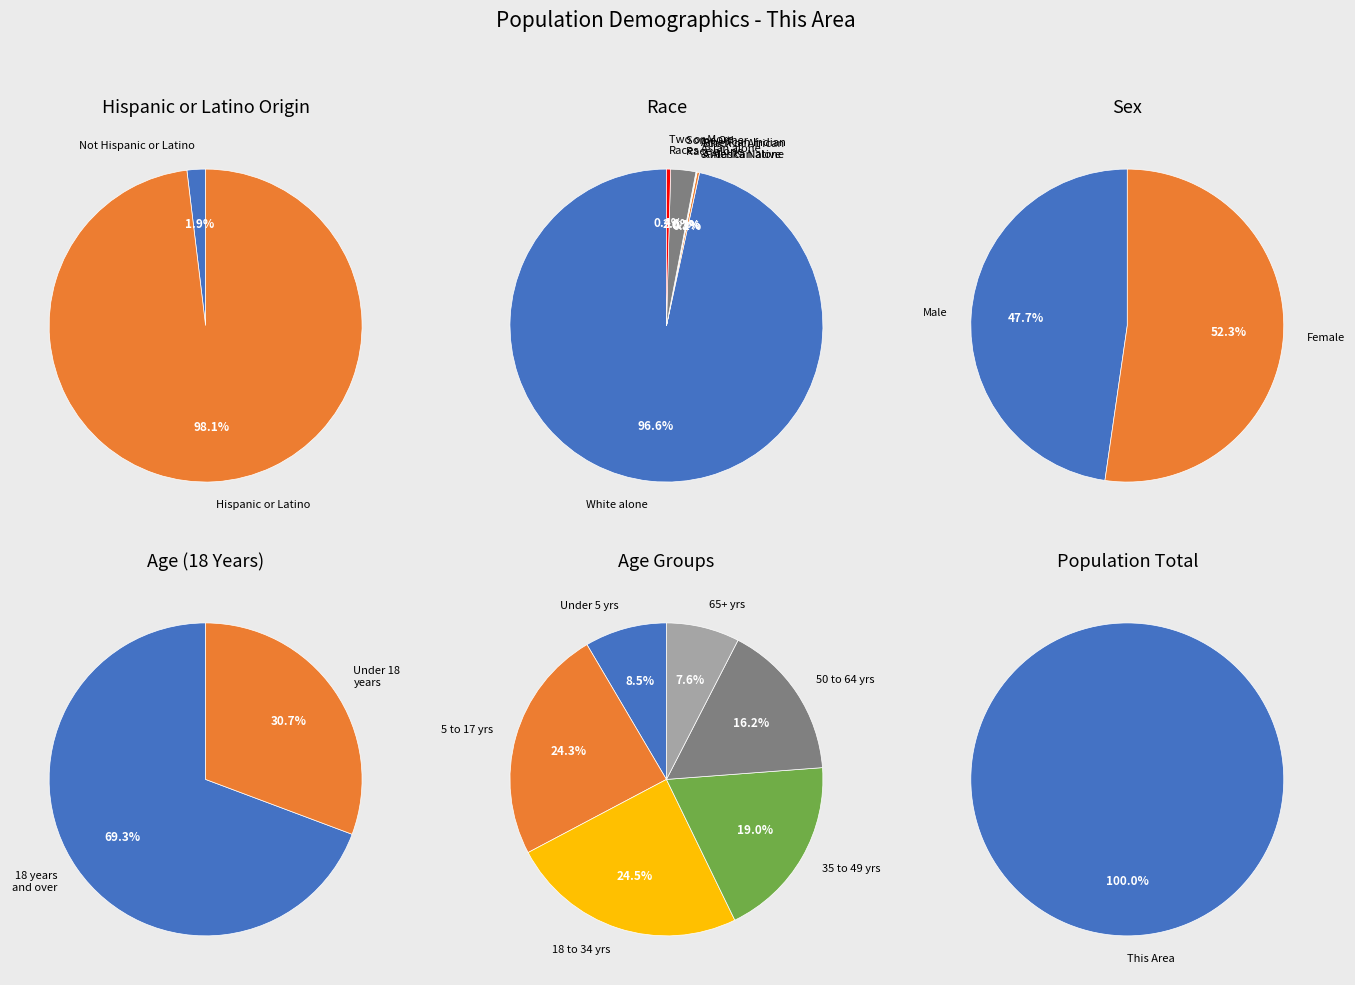

Is American Indian and Alaska Native the majority of the pie?

No